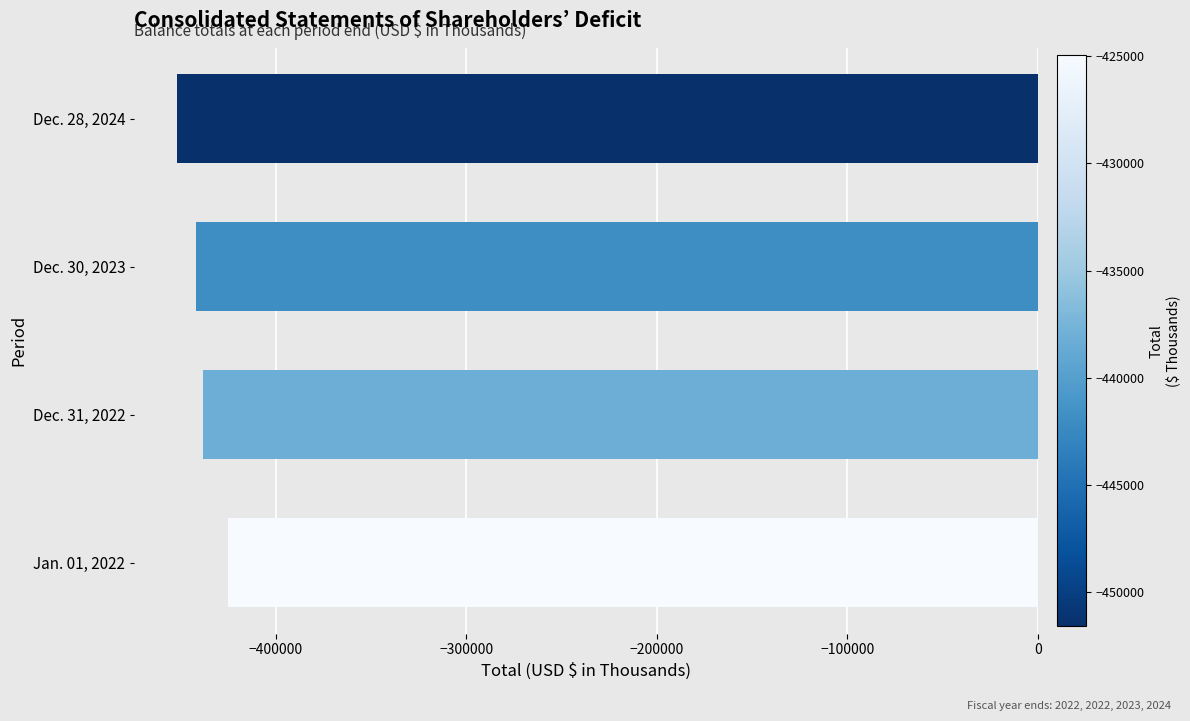

Which has a higher value, Dec. 30, 2023 or Dec. 28, 2024?

Dec. 30, 2023